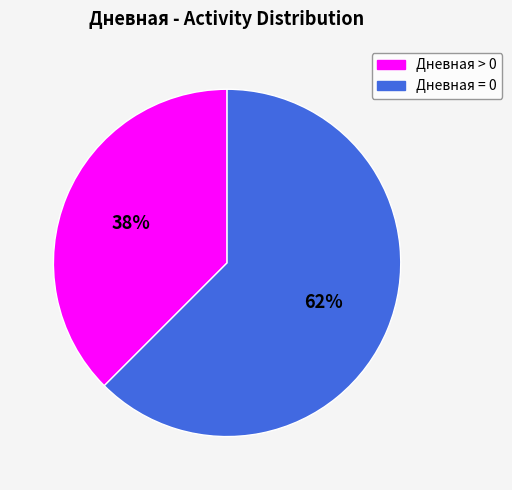

To the nearest percent, what is the average slice percentage?

50%